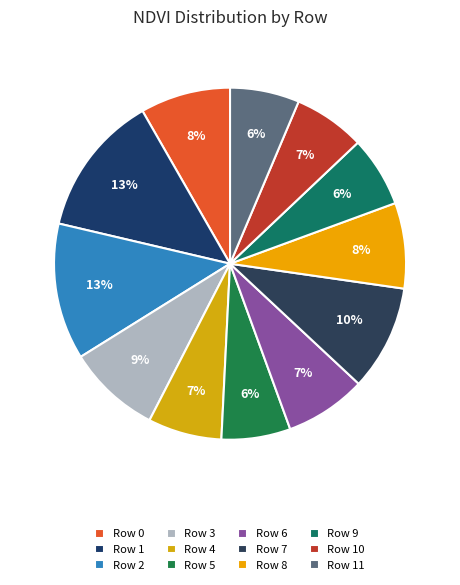

Rank the categories by value from highest to lowest.

1, 2, 7, 3, 0, 8, 6, 4, 10, 9, 11, 5